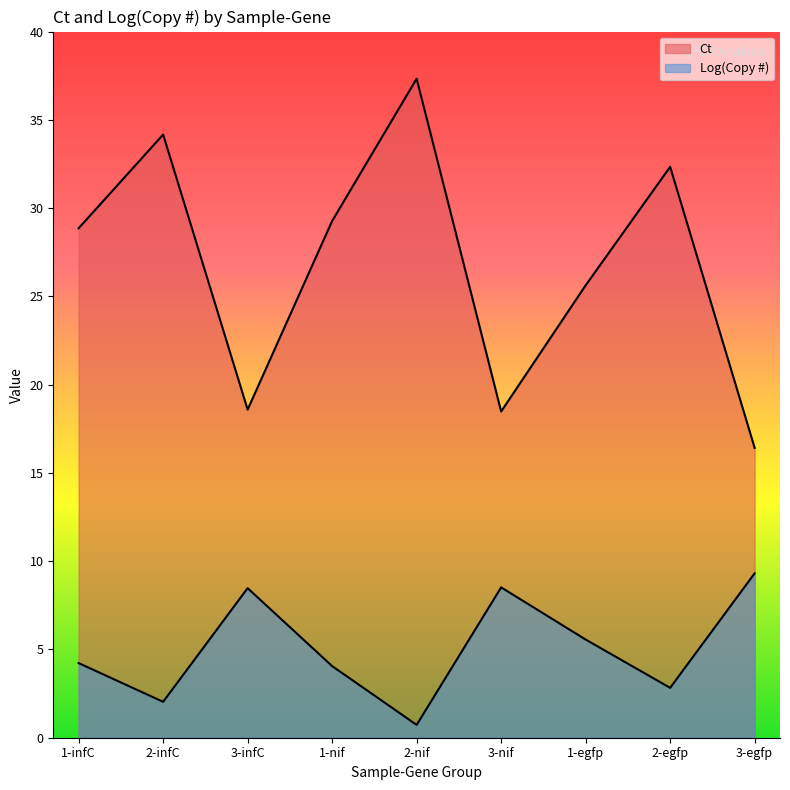

The value of Log(Copy #) at 3-egfp is 9.3. True or false?

True